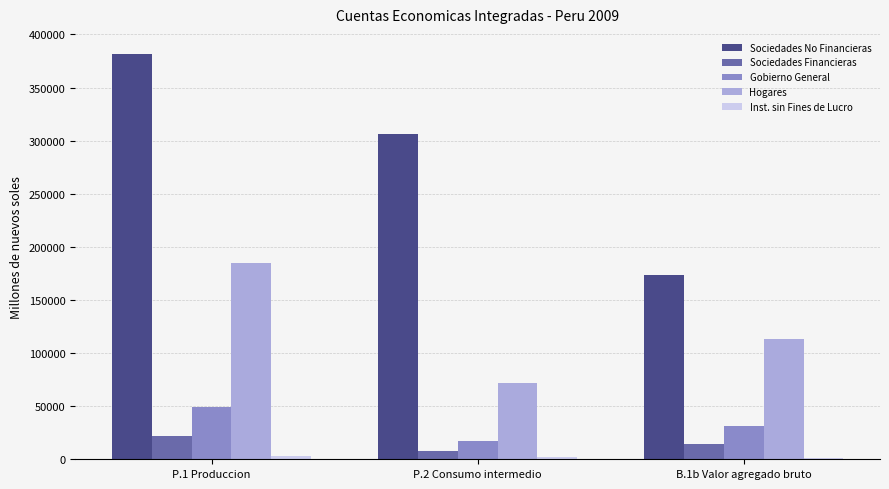

Which category has the highest value in the Gobierno General series?

P.1 Produccion